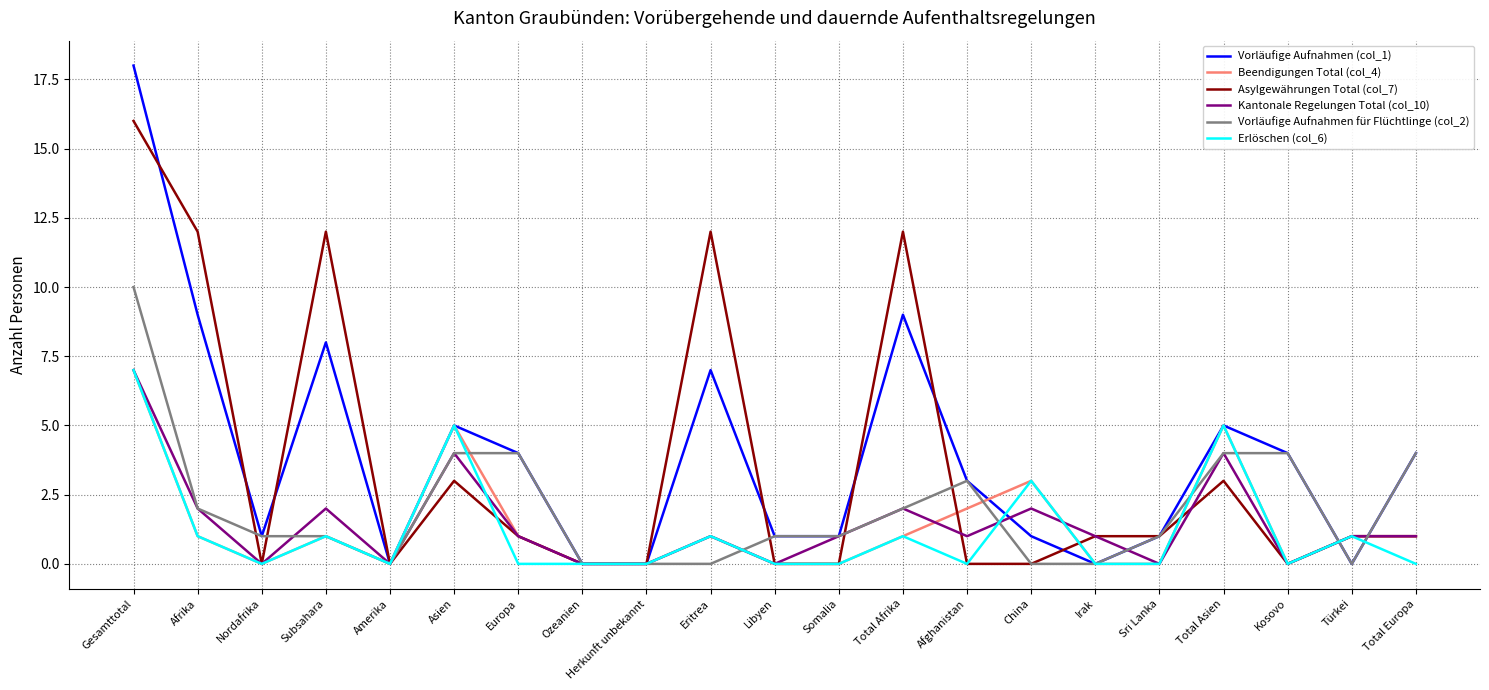

The Beendigungen Total (col_4) series shows 0 at Eritrea. True or false?

False